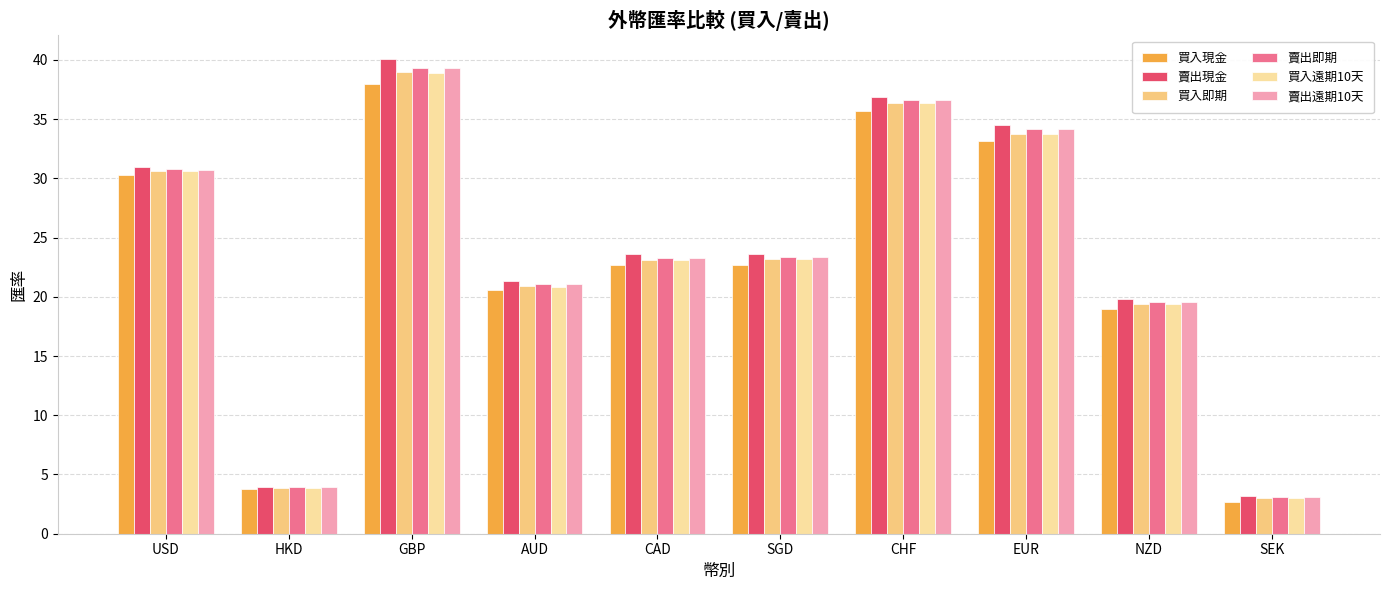

What are all the series names shown in the legend?

買入現金, 賣出現金, 買入即期, 賣出即期, 買入遠期10天, 賣出遠期10天